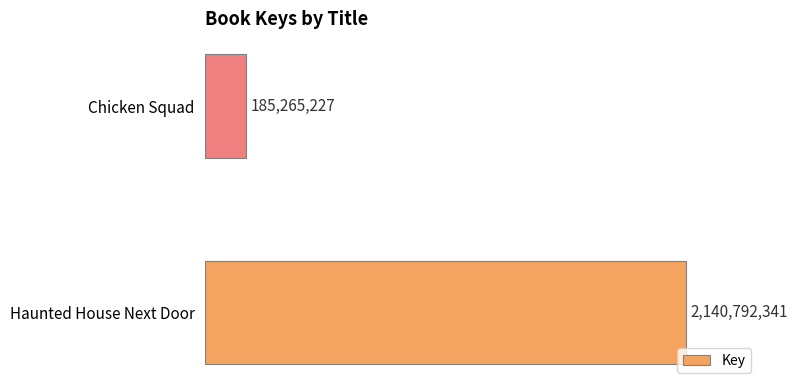

The chart shows a value of 3110706053 at Haunted House Next Door. True or false?

False